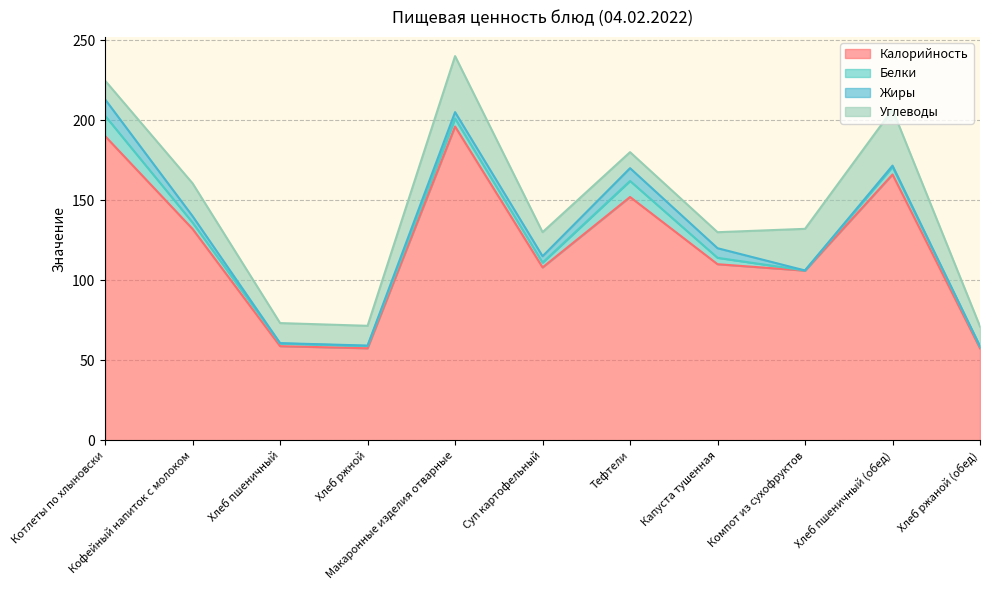

How many times do Белки and Жиры cross each other?

4